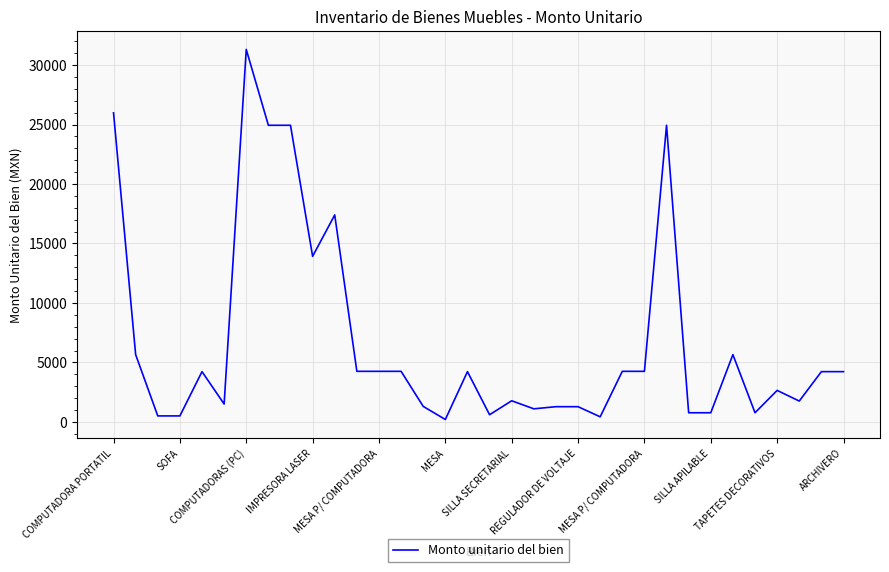

What is the average value?

6765.7